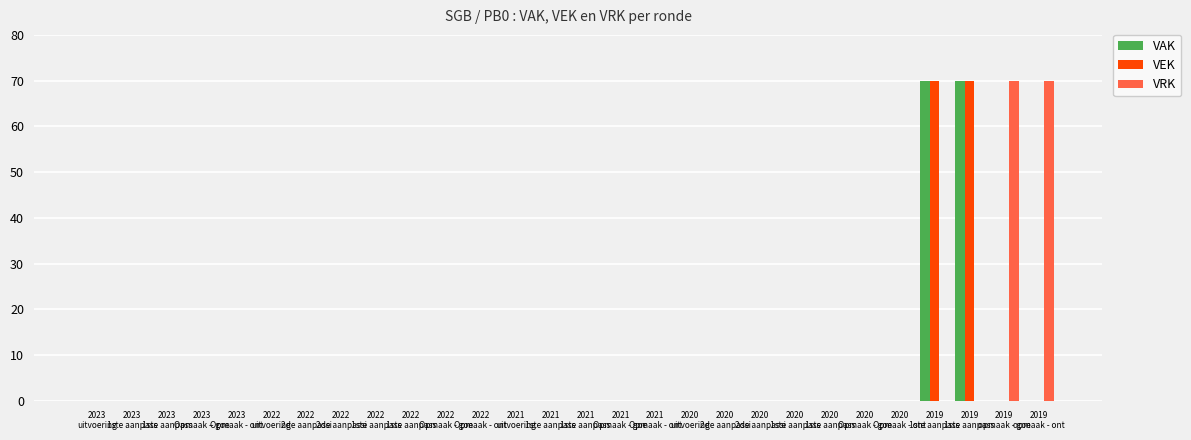

The value of VAK at 2020
1ste aanpass is -25. True or false?

False